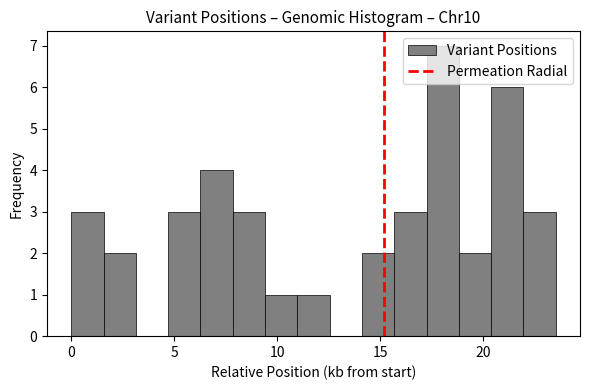

Around what value on the x-axis is the tallest bar? Give the approximate position of its centre, as read against the axis.

18.0